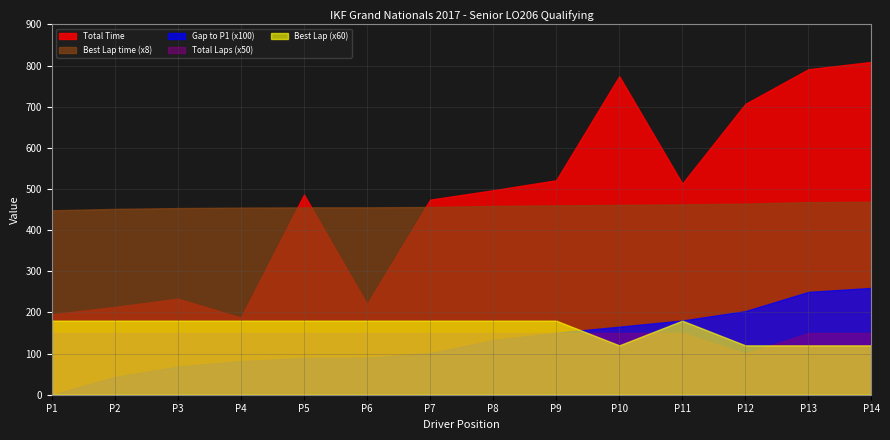

What value does the Total Time series have at P10?

774.2